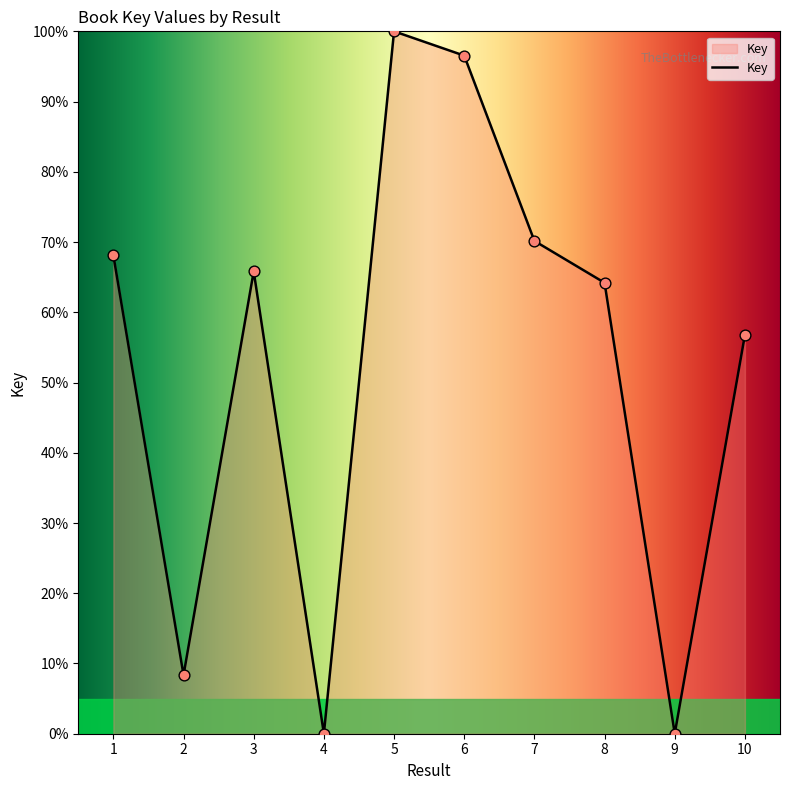

What is the ratio of the value at 1 to the value at 5?

0.7